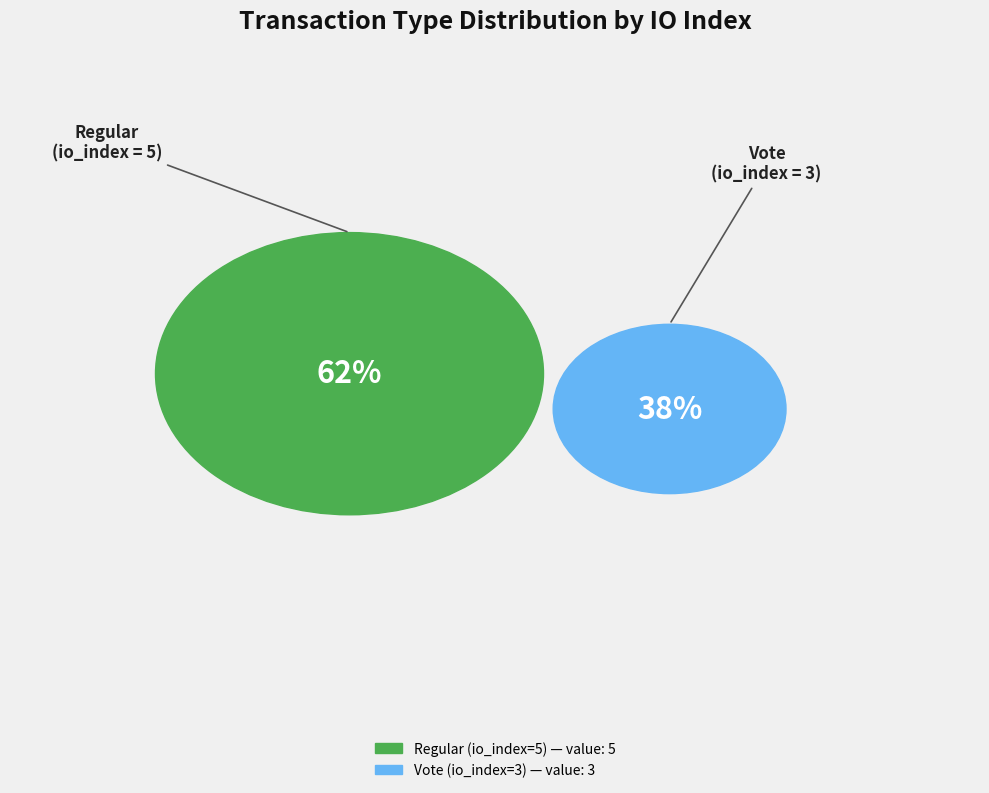

What percentage is the Vote (io_index=3) slice, to the nearest percent?

38%